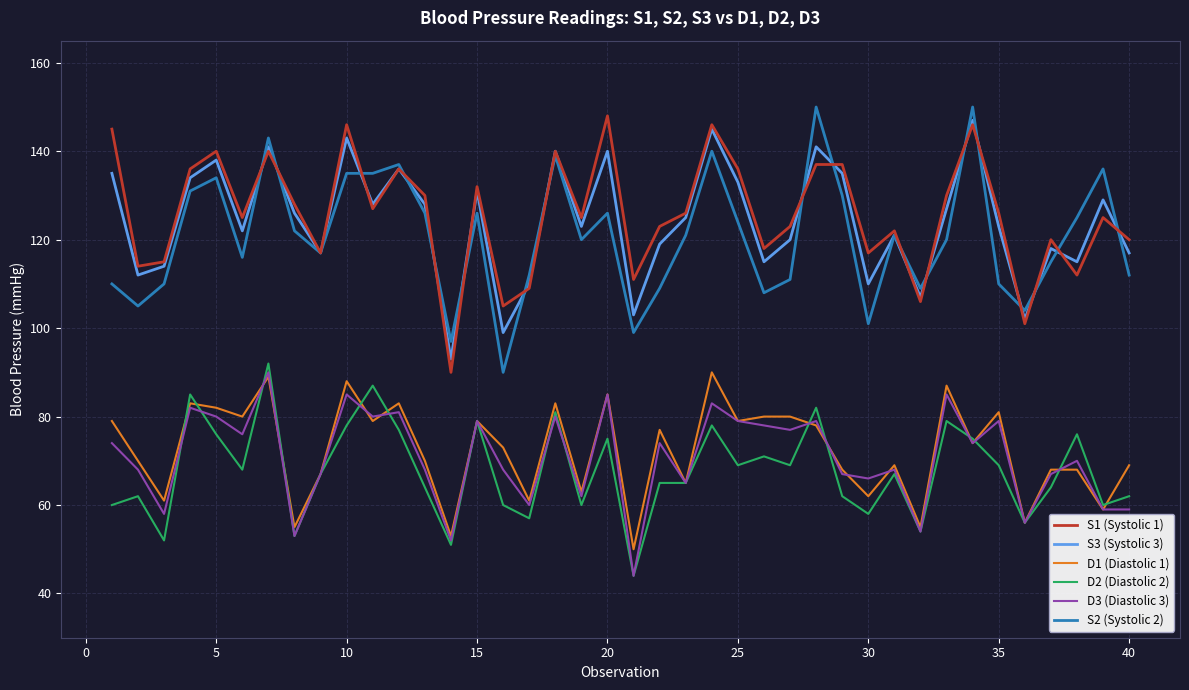

True or false: S1 (Systolic 1) and S3 (Systolic 3) cross at least once.

True